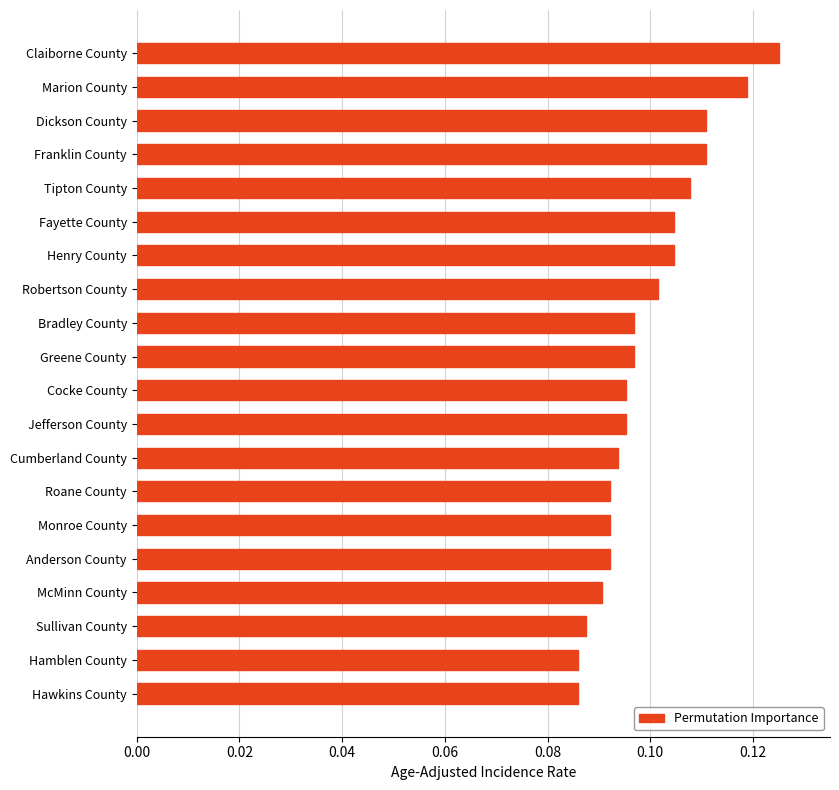

At which category does the chart reach its peak across all series?

Claiborne County